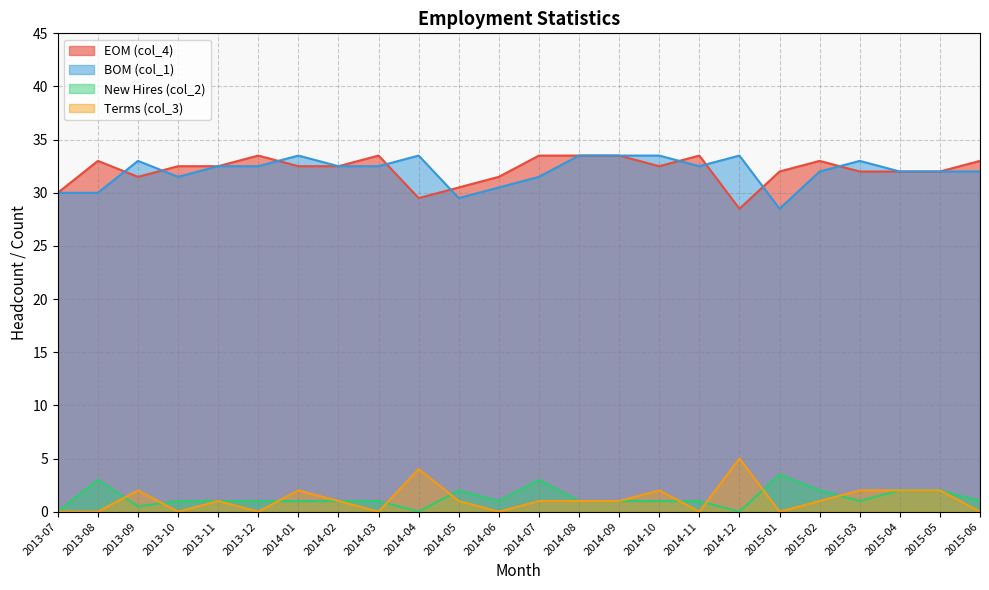

What is the total value across all series at 2013-08?

66.0